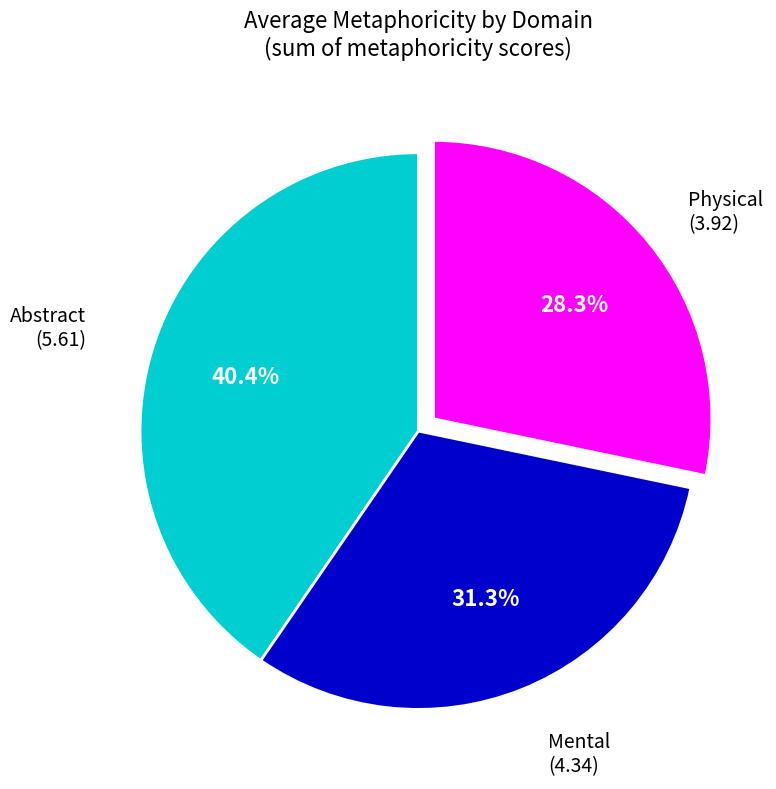

Does any single category account for the majority?

No